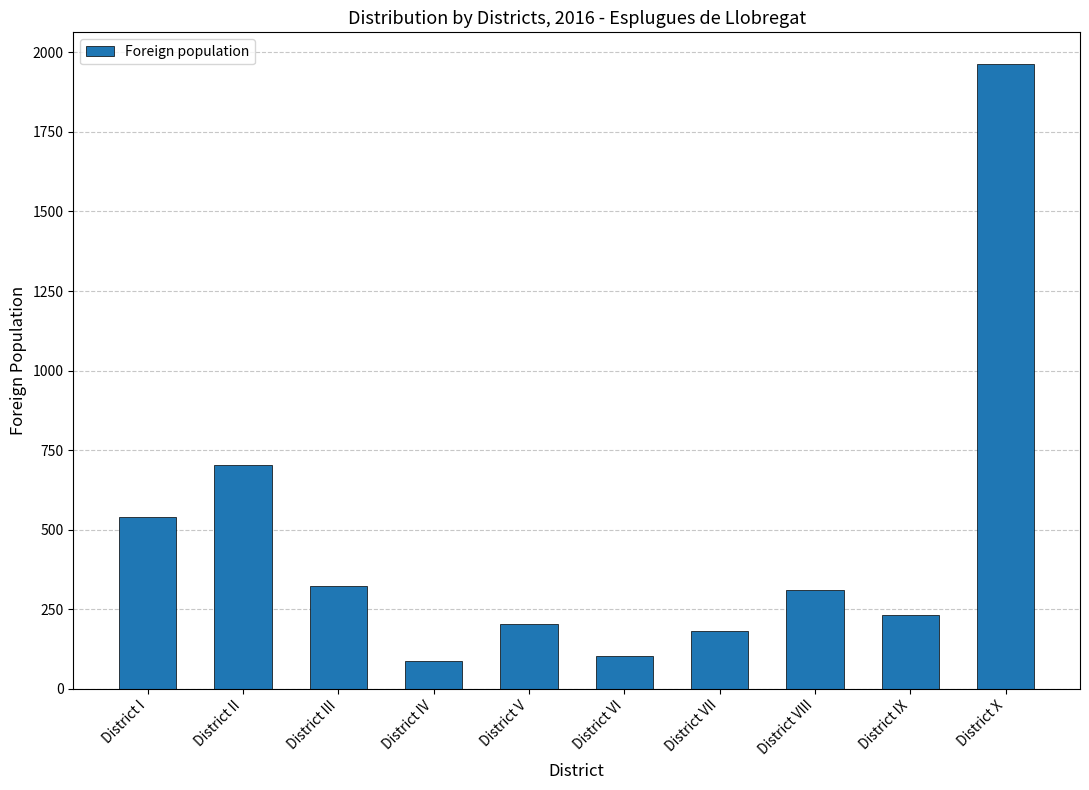

Approximately how many times larger is the value at District V compared to District I?

0.4